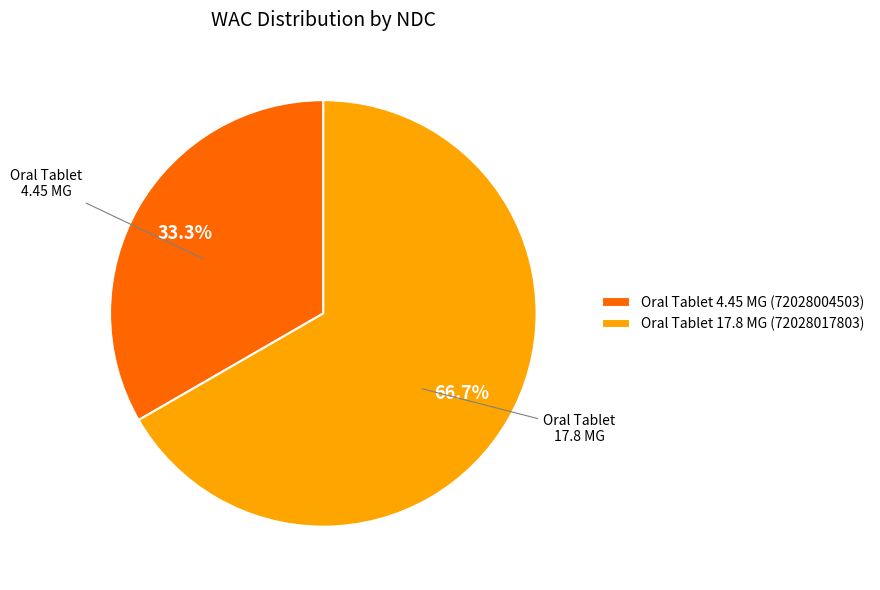

What percentage is NOT represented by Oral Tablet 17.8 MG (72028017803)?

33.3%